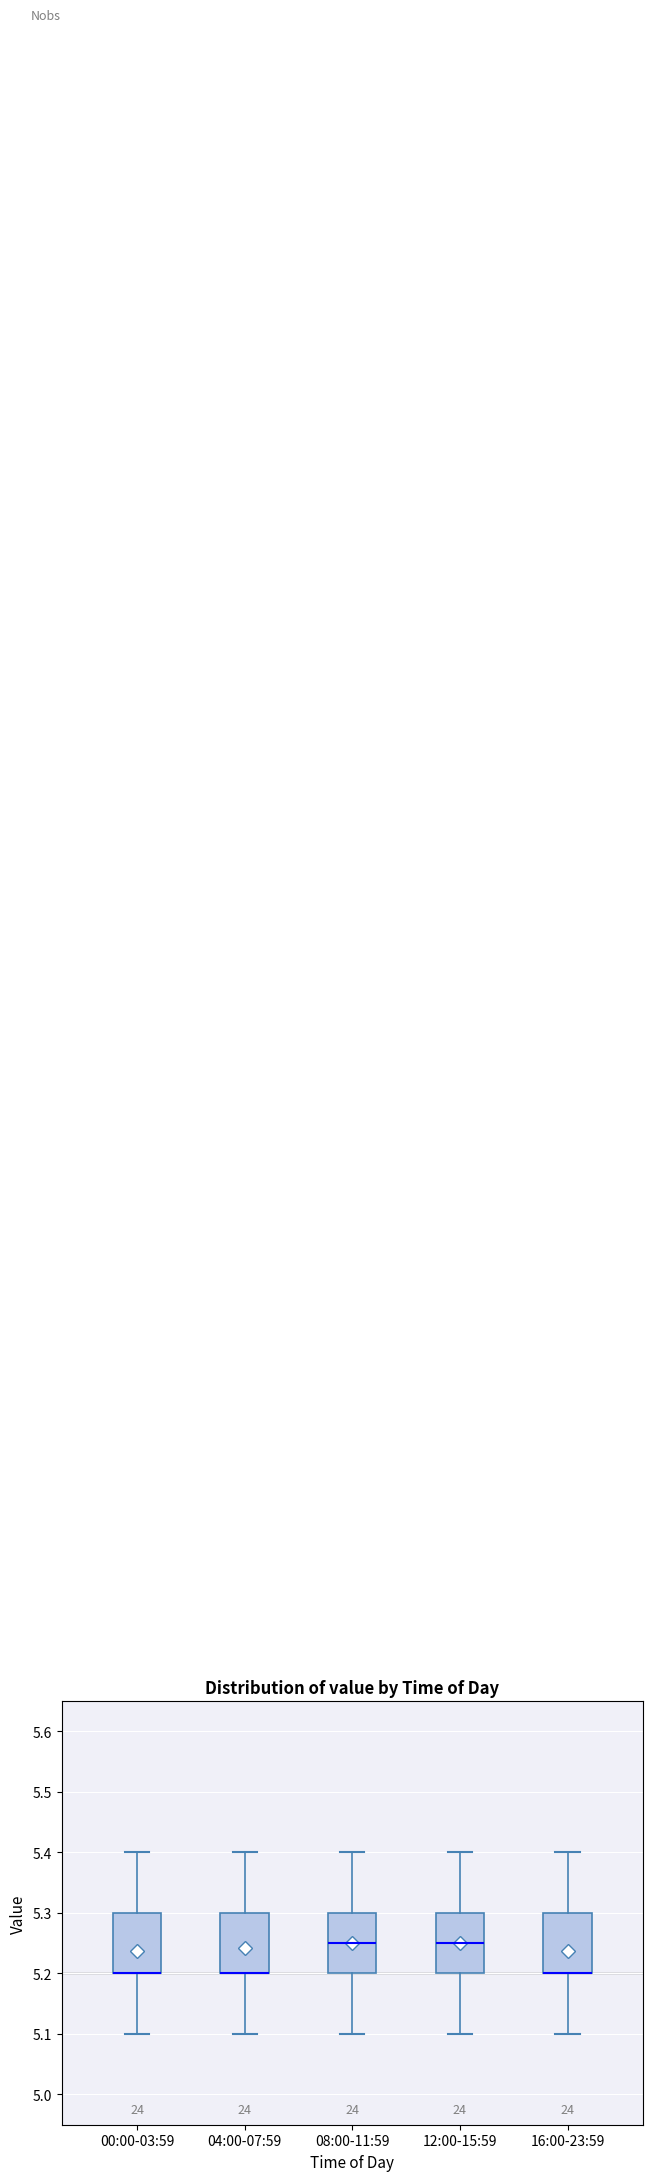

Where is the lower edge of the box for 00:00-03:59 on the y-axis? The values are not printed on the chart, so give them approximately, as read against the axis.

5.20